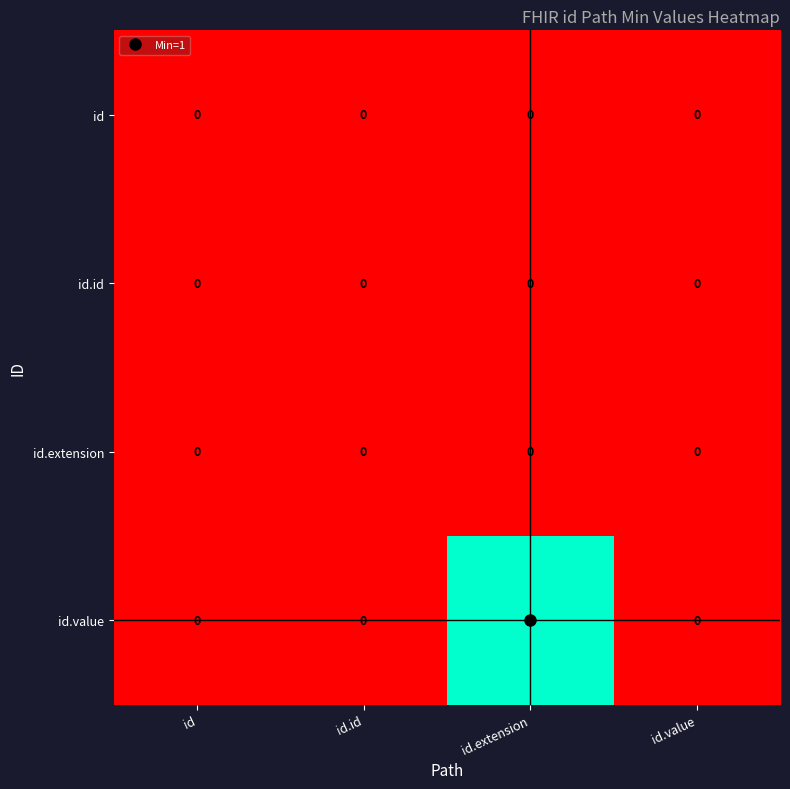

Between id.id and id.extension, which series saw the biggest shift?

id.value